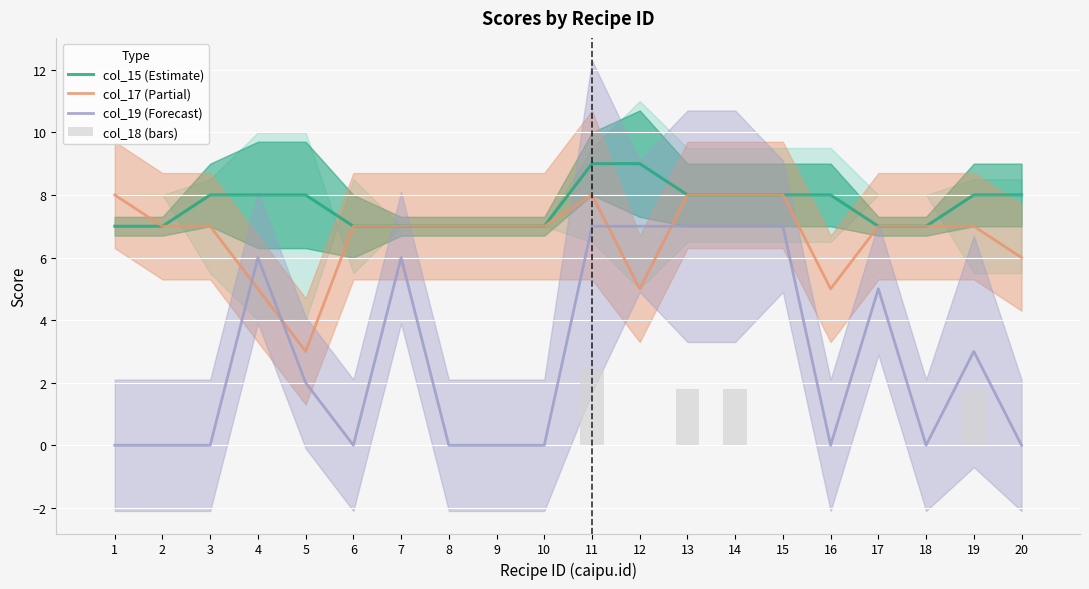

Rank the categories by col_18 (bars) value from highest to lowest.

11, 13, 14, 19, 1, 2, 3, 4, 5, 6, 7, 8, 9, 10, 12, 15, 16, 17, 18, 20